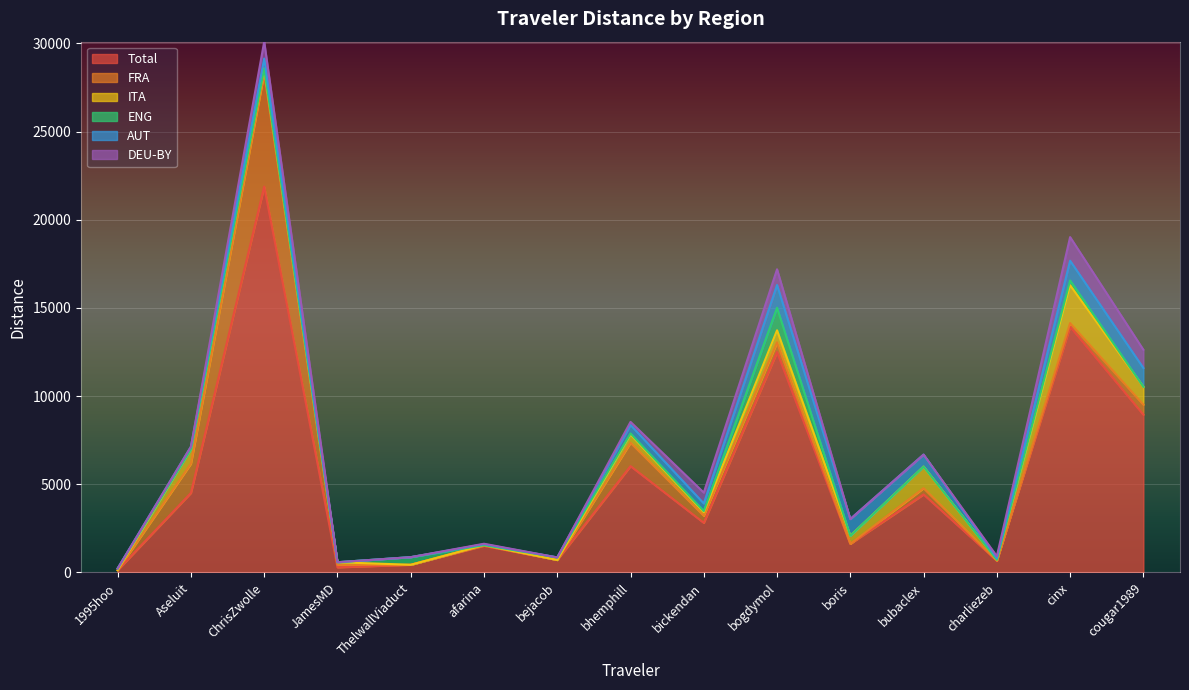

What is the label of the 13th point from the left?

charliezeb